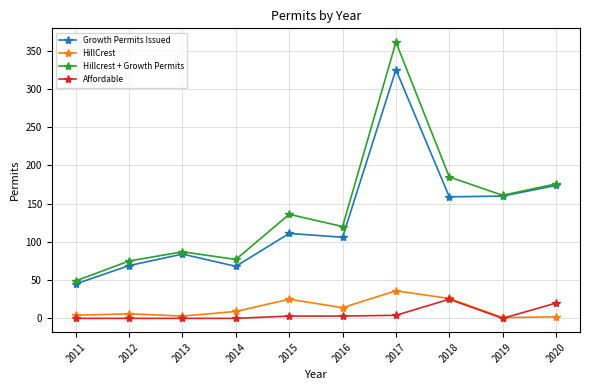

Rank the series by their maximum value, from lowest to highest.

Affordable, HillCrest, Growth Permits Issued, Hillcrest + Growth Permits